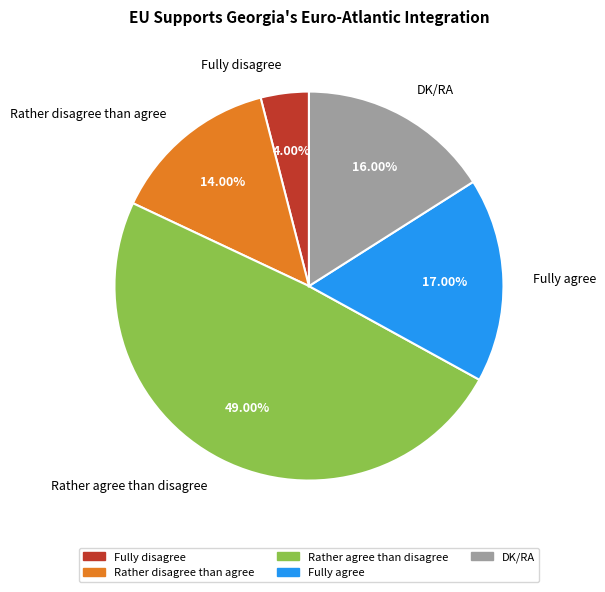

Approximately how many times larger is the value at Fully disagree compared to Rather agree than disagree?

0.1